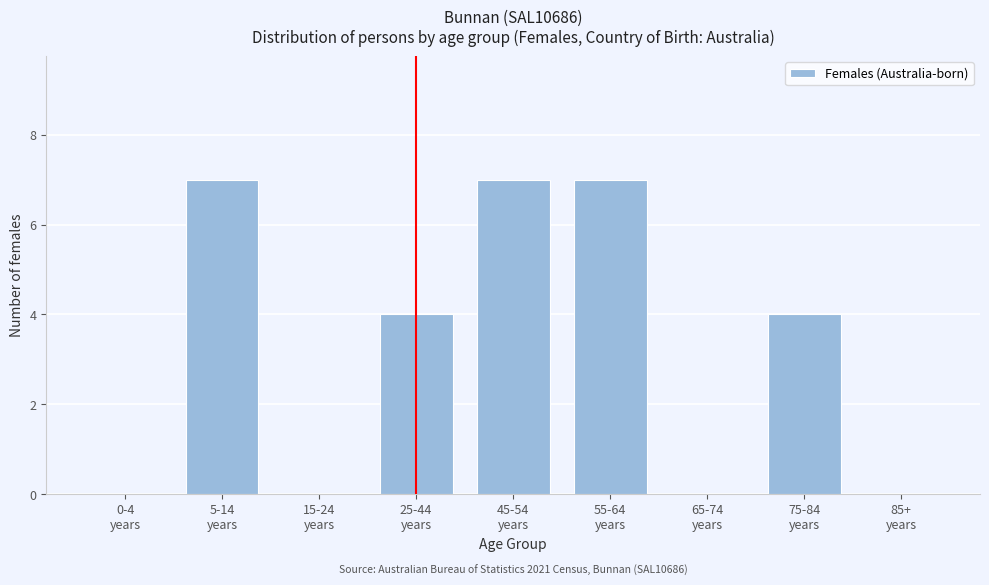

What is the maximum value shown in the chart?

7